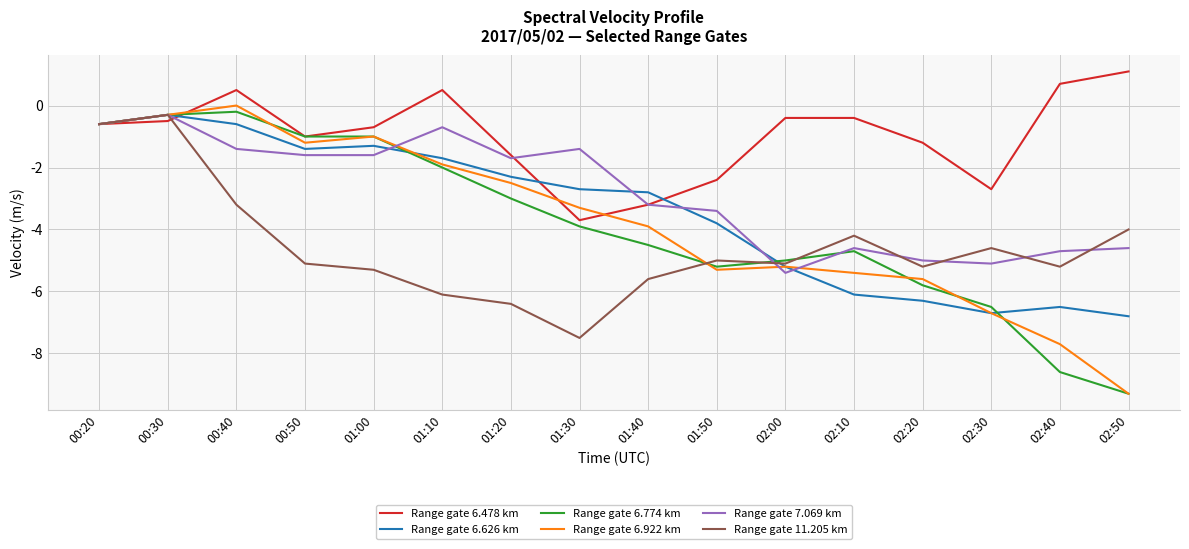

What is the difference between the maximum and minimum values in the Range gate 6.478 km series?

4.8